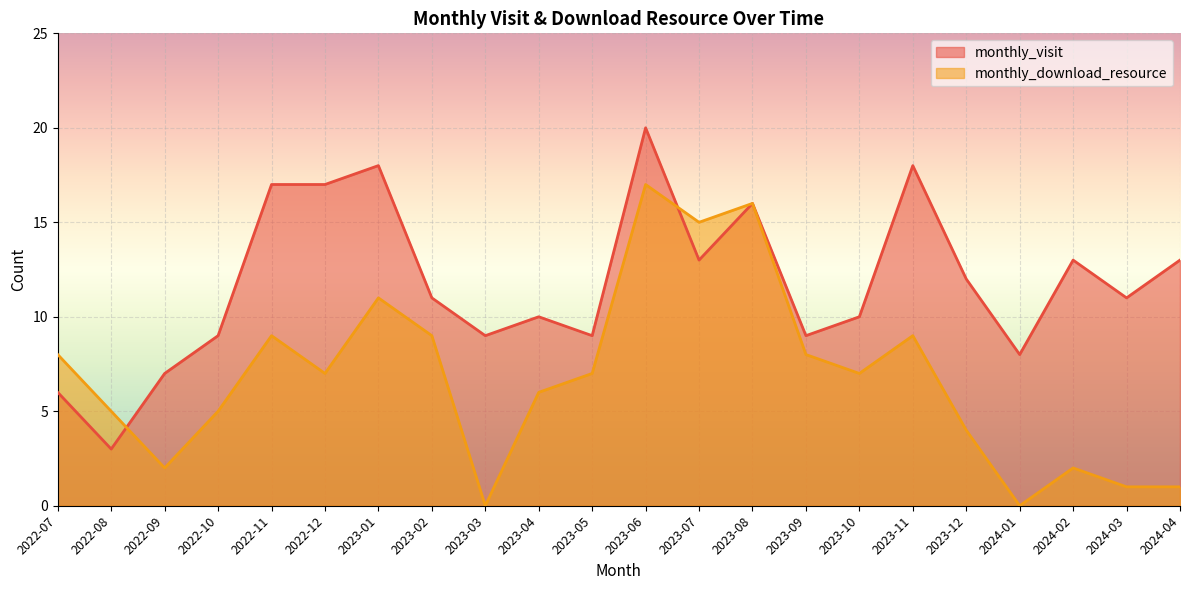

Where is monthly_download_resource nearest to the value 8?

2022-07